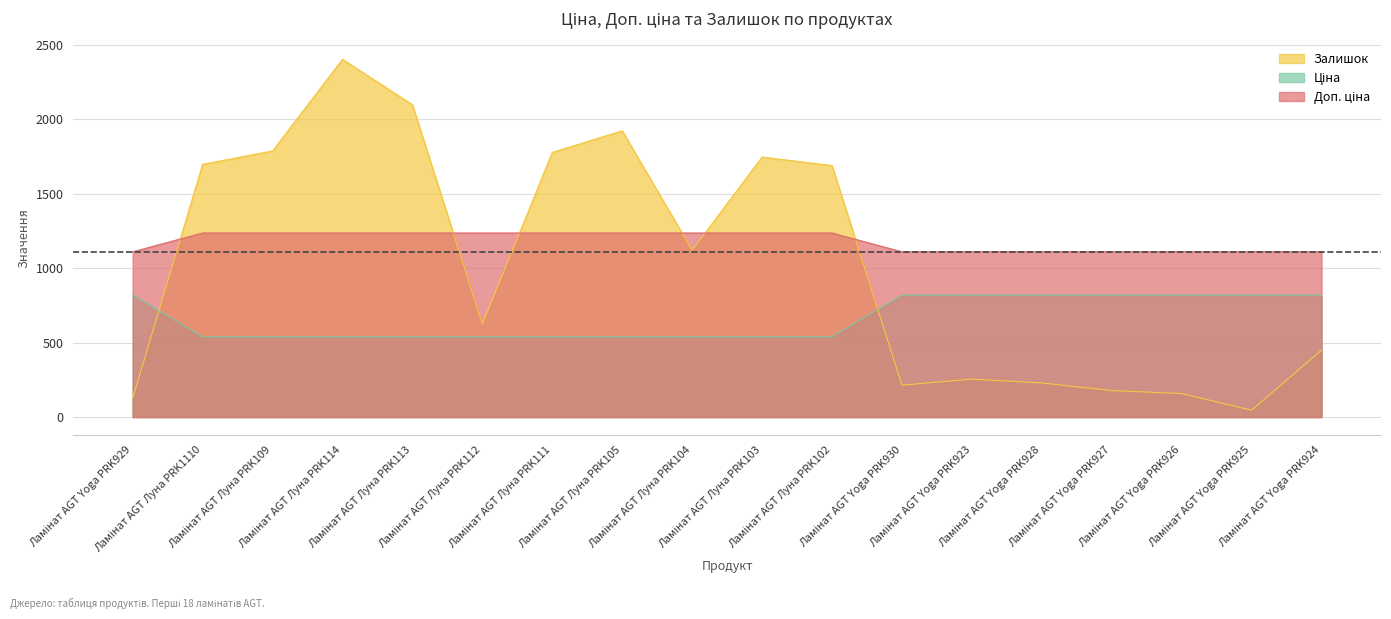

What is the label of the 18th point from the left?

Ламінат AGT Yoga PRK924